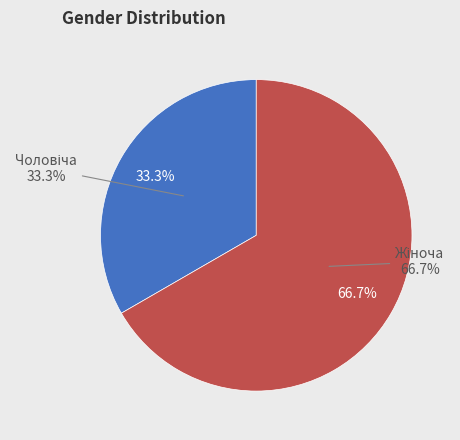

Approximately how many times larger is the value at Чоловіча compared to Жіноча?

0.5